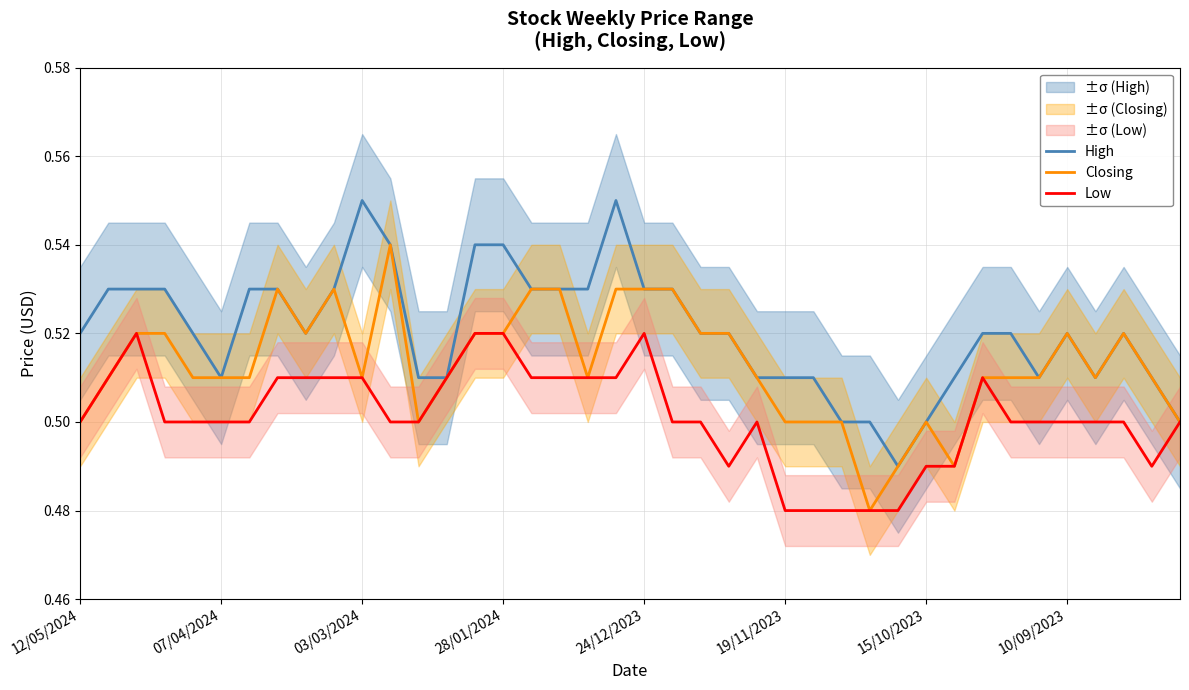

Which series has the largest total across all categories?

High